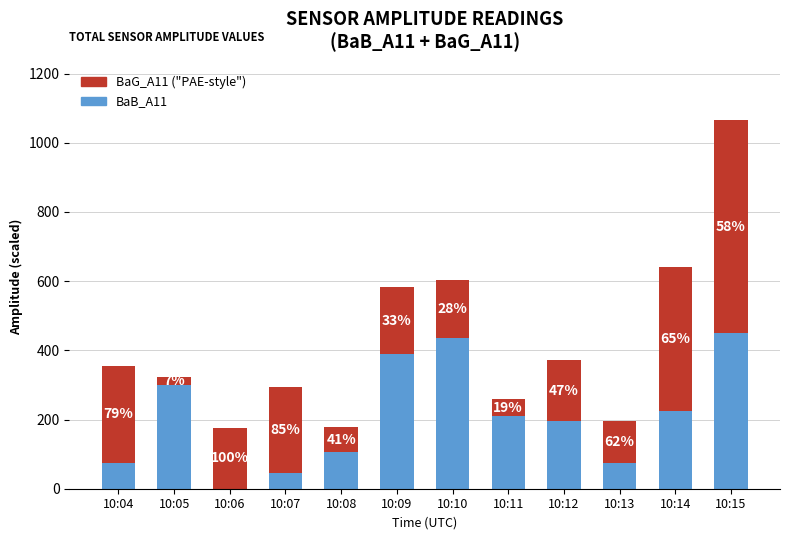

Does the chart contain stacked bars?

Yes